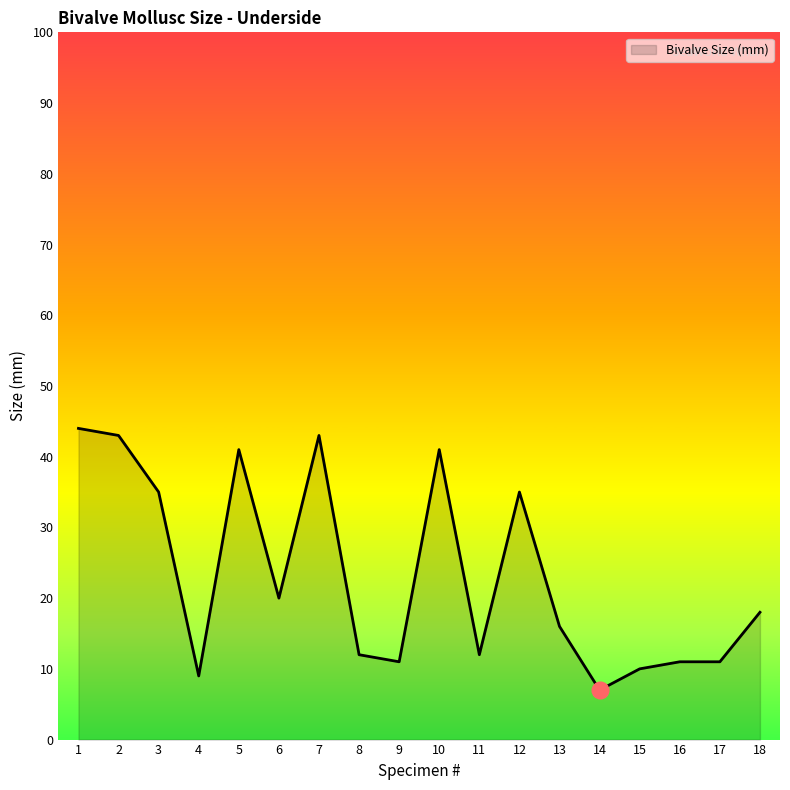

What is the difference between the maximum and minimum values?

37